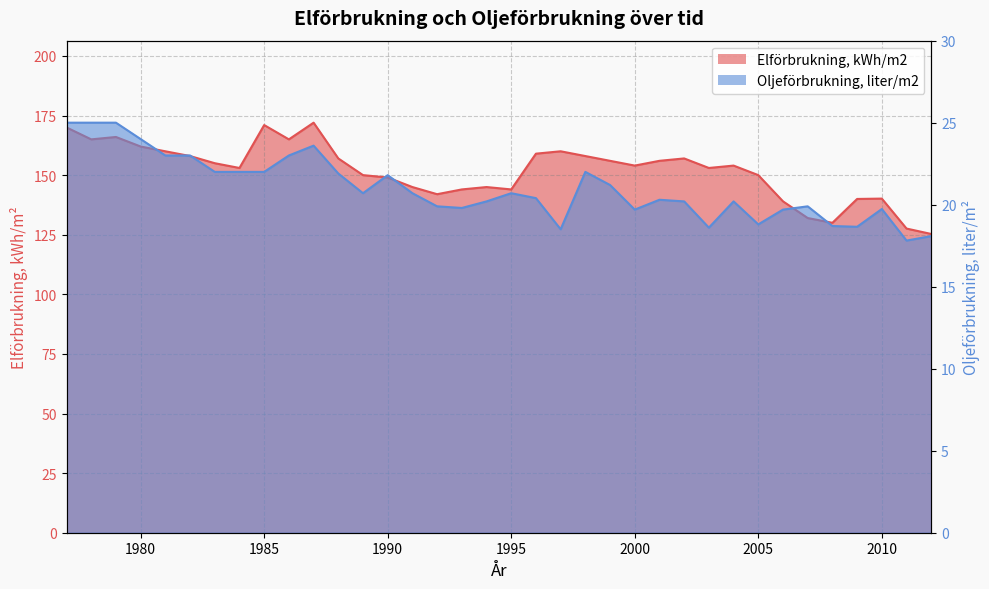

At which category does the chart reach its minimum across all series?

2011